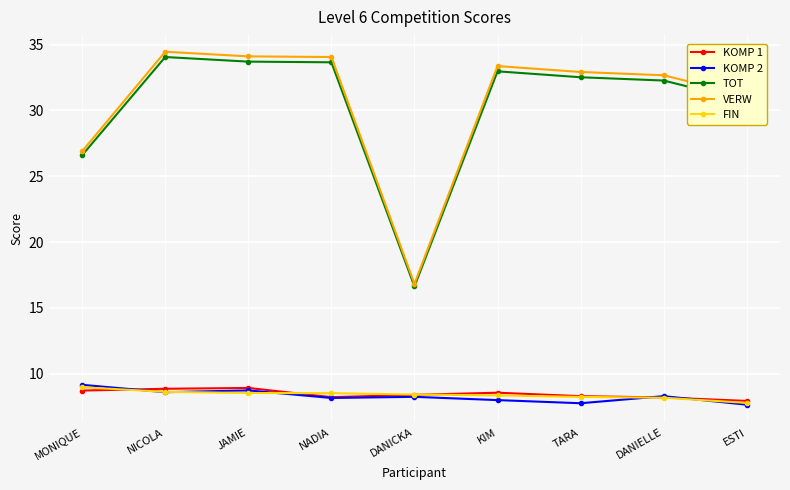

True or false: TOT has a value of 15.1 at NICOLA.

False